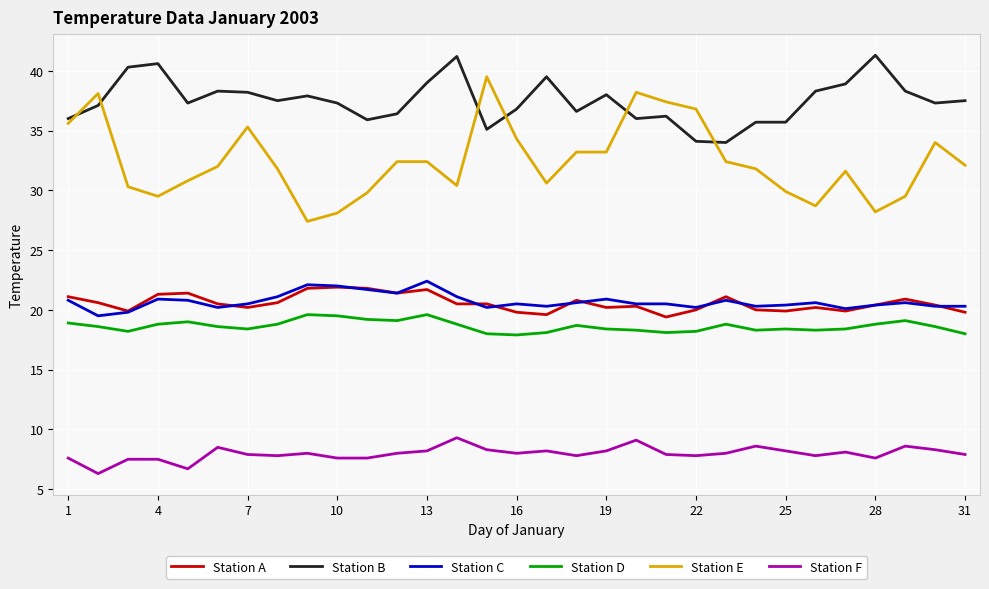

Which series has the largest range (max minus min)?

Station E